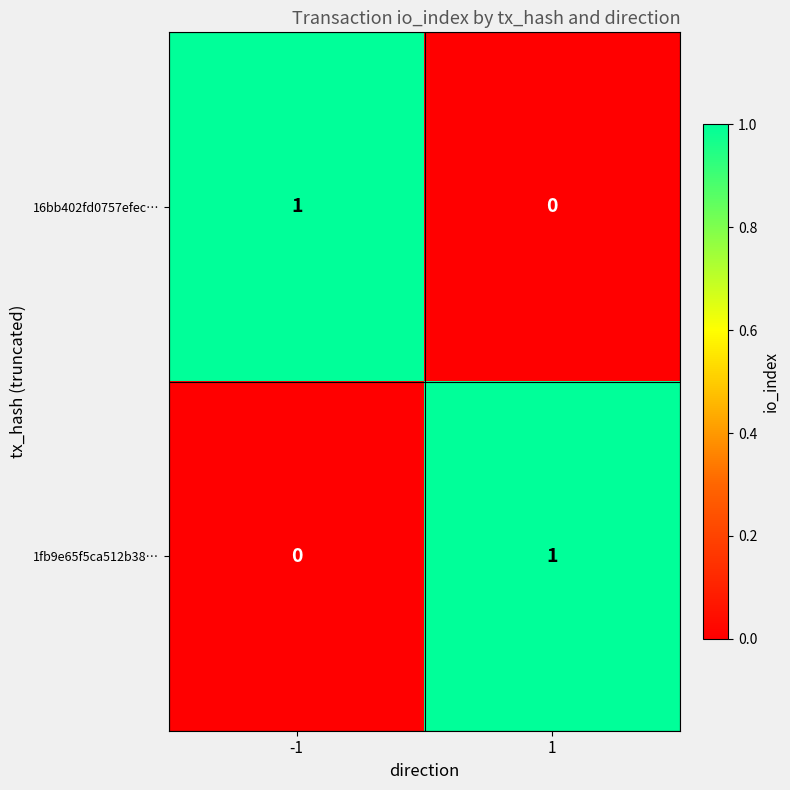

The 16bb402fd0757efec… series shows 1 at -1. True or false?

True